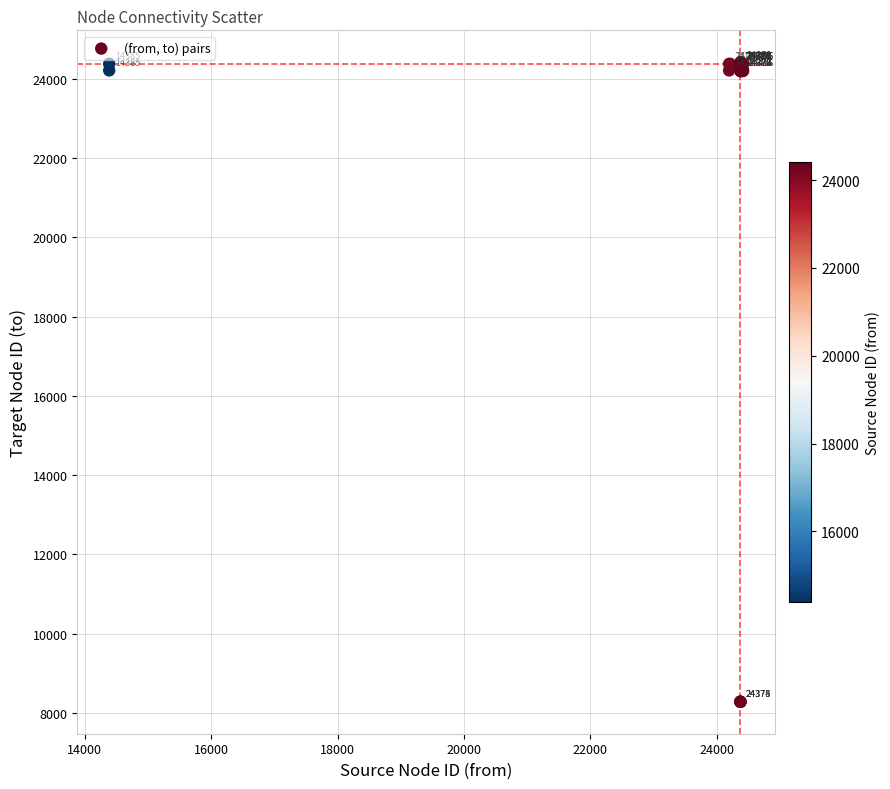

What Y value in the scatter plot is closest to 16349?

24196